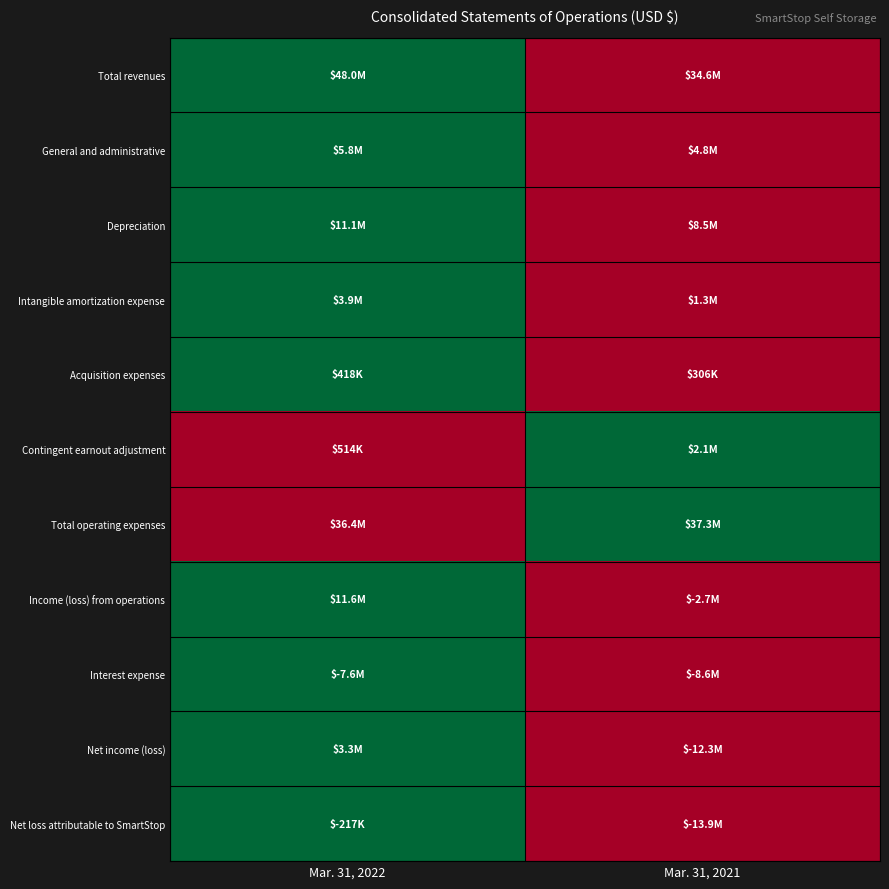

What is the difference between the highest and lowest values at Mar. 31, 2022?

1